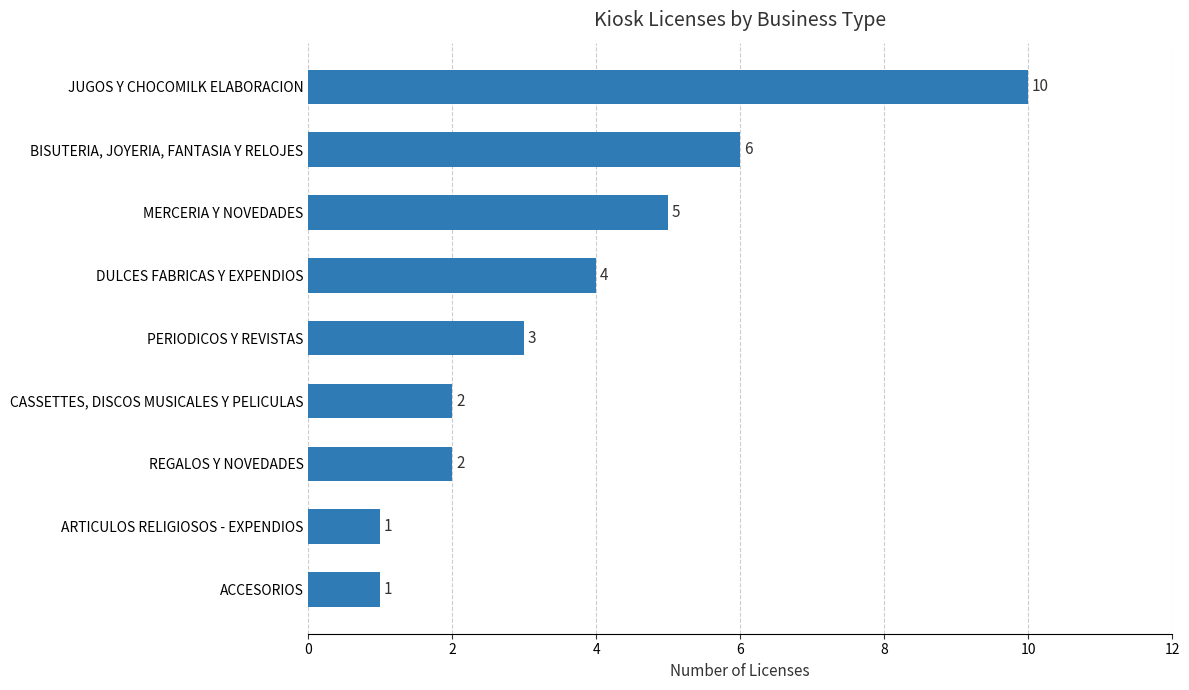

What is the greatest value displayed?

10